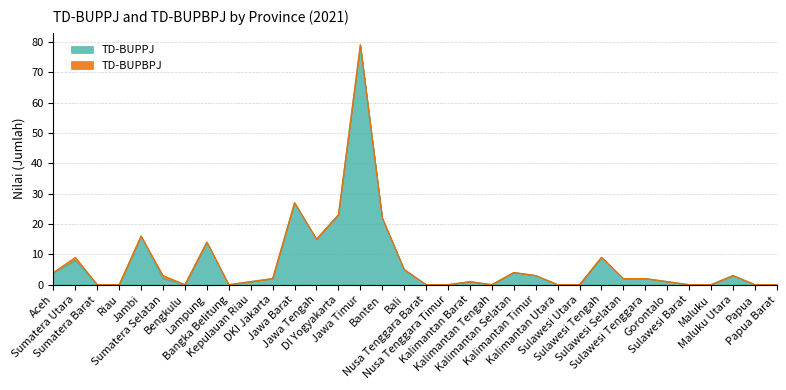

List the labels in order of value, largest first.

Jawa Timur, Jawa Barat, DI Yogyakarta, Banten, Jambi, Jawa Tengah, Lampung, Sulawesi Tengah, Sumatera Utara, Bali, Aceh, Kalimantan Selatan, Kalimantan Timur, Maluku Utara, Sumatera Selatan, DKI Jakarta, Sulawesi Selatan, Sulawesi Tenggara, Kepulauan Riau, Kalimantan Barat, Gorontalo, Sumatera Barat, Riau, Bengkulu, Bangka Belitung, Nusa Tenggara Barat, Nusa Tenggara Timur, Kalimantan Tengah, Kalimantan Utara, Sulawesi Utara, Sulawesi Barat, Maluku, Papua, Papua Barat